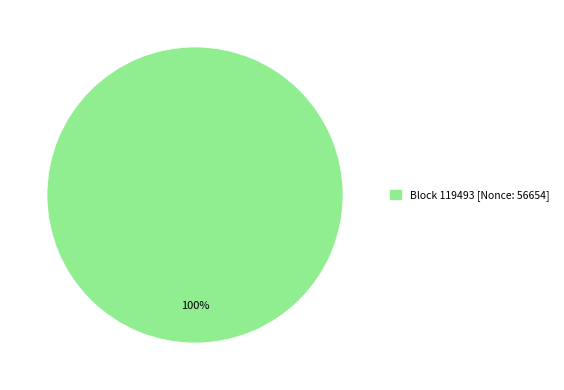

Is there any slice that represents more than half of the pie?

Yes